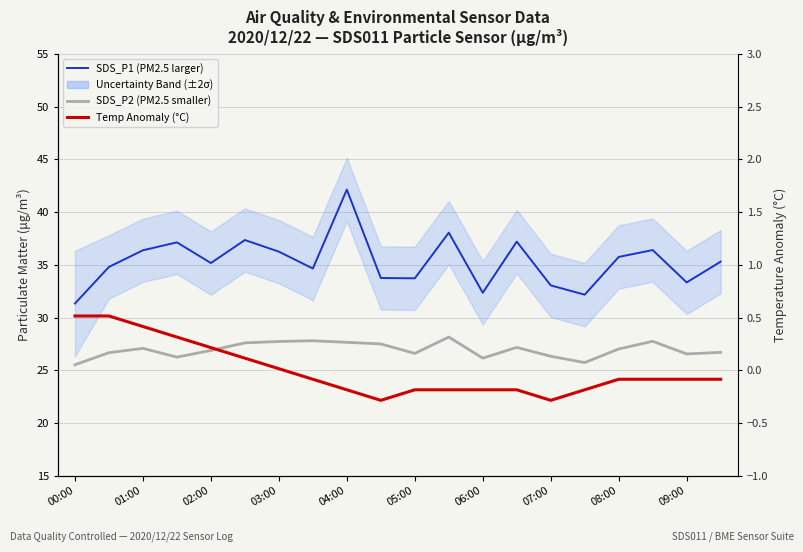

What is the sum of all SDS_P2 (PM2.5 smaller) values?

538.8